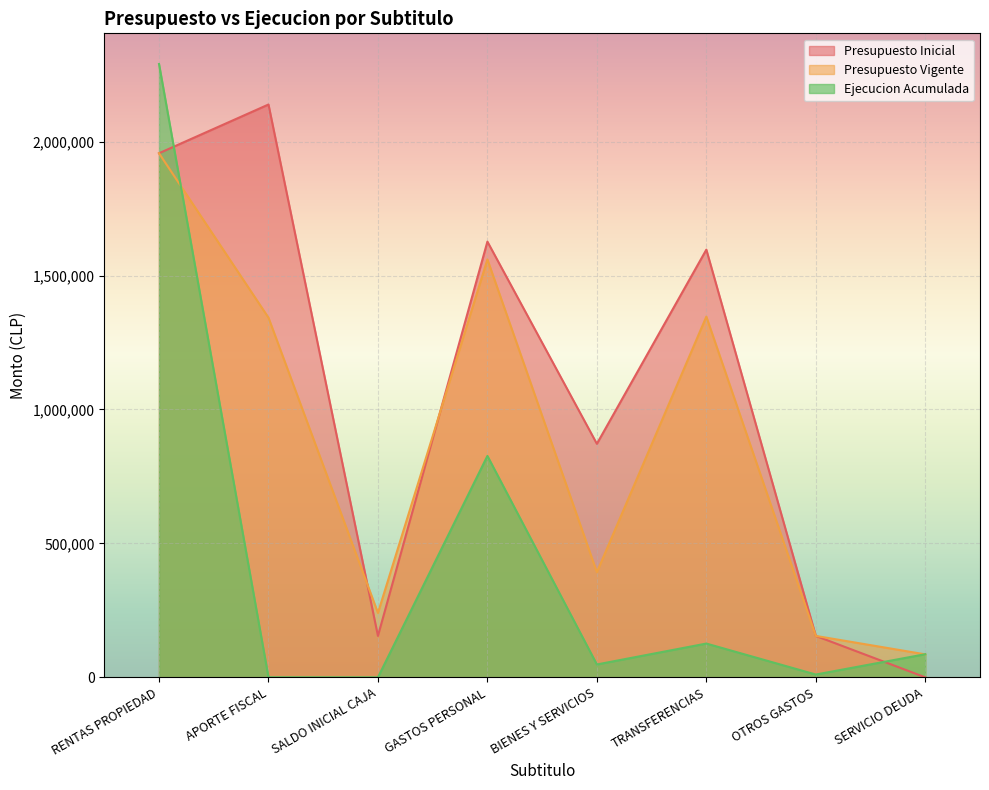

Which label corresponds to the largest value in the chart?

RENTAS PROPIEDAD